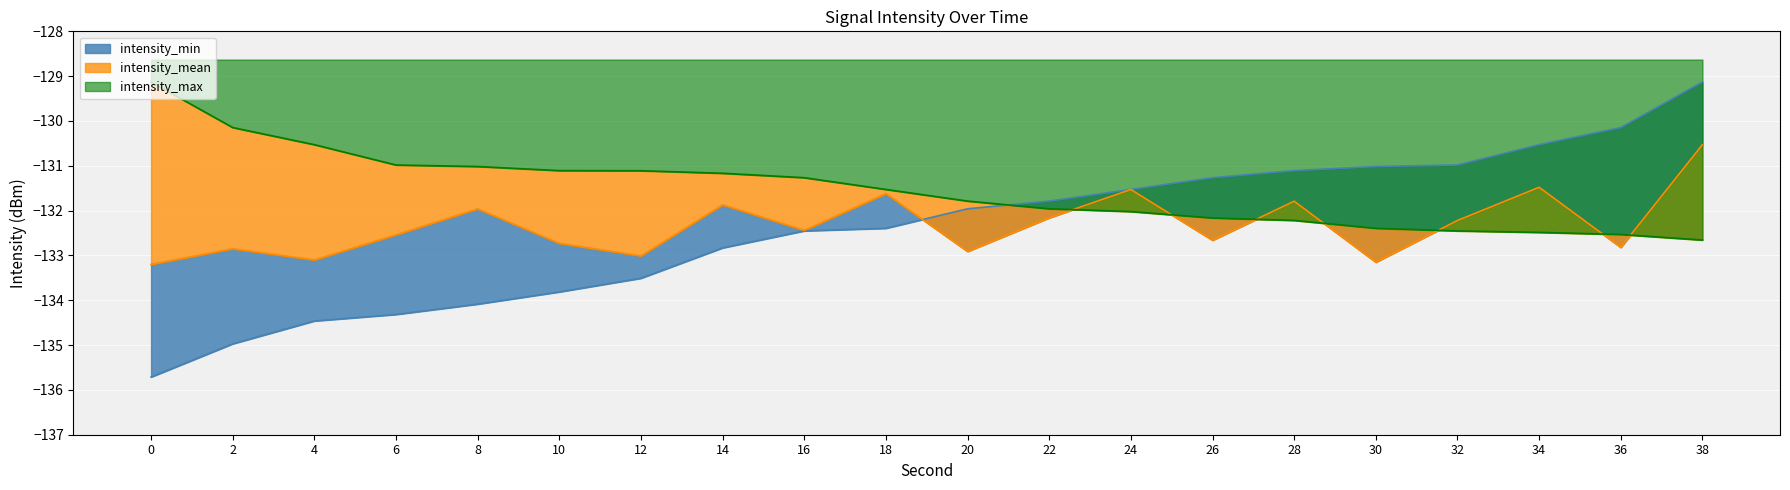

Which series has the largest range (max minus min)?

intensity_min